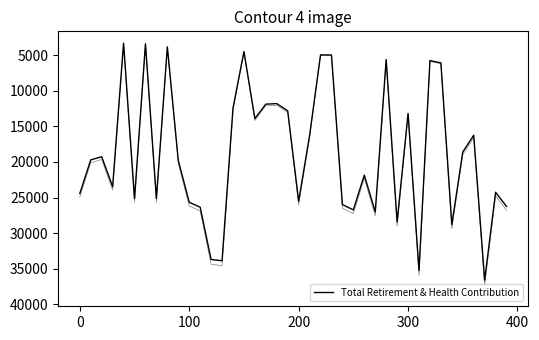

True or false: the data has more than 1 interior local peaks.

True